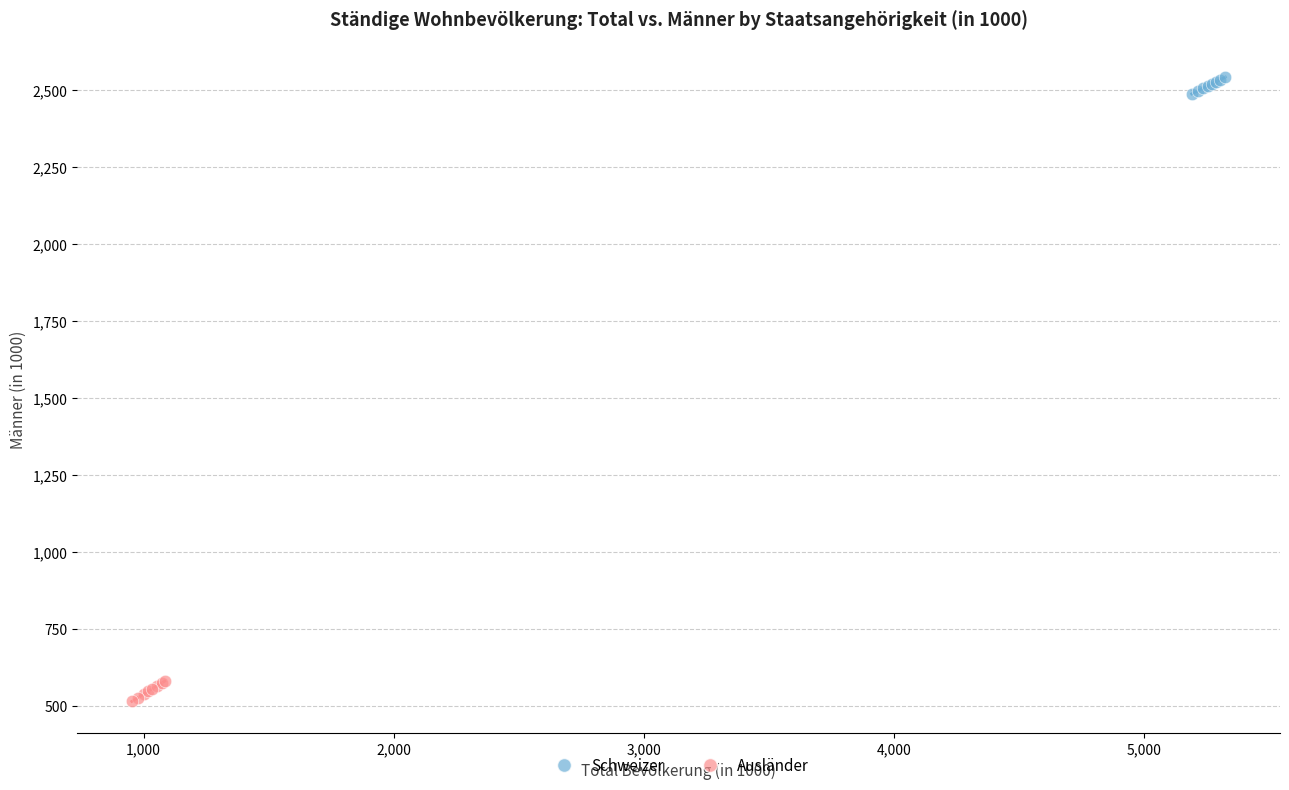

Which series reaches the maximum Y coordinate?

Schweizer